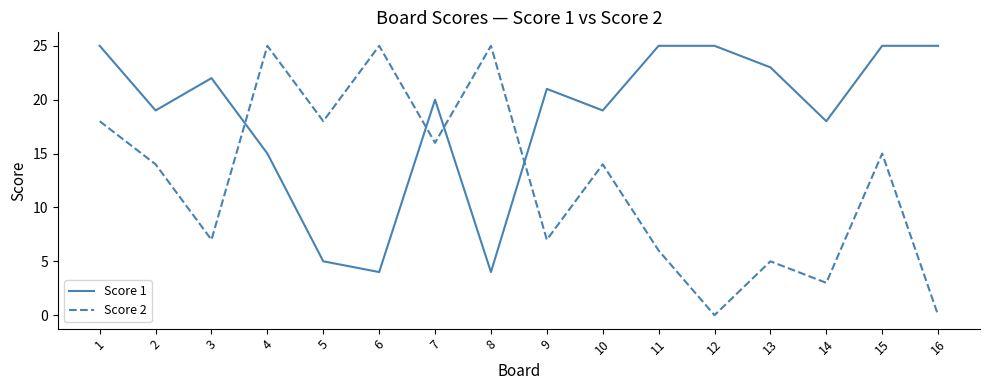

What is the sum of the Score 1 values at 7 and 6?

24